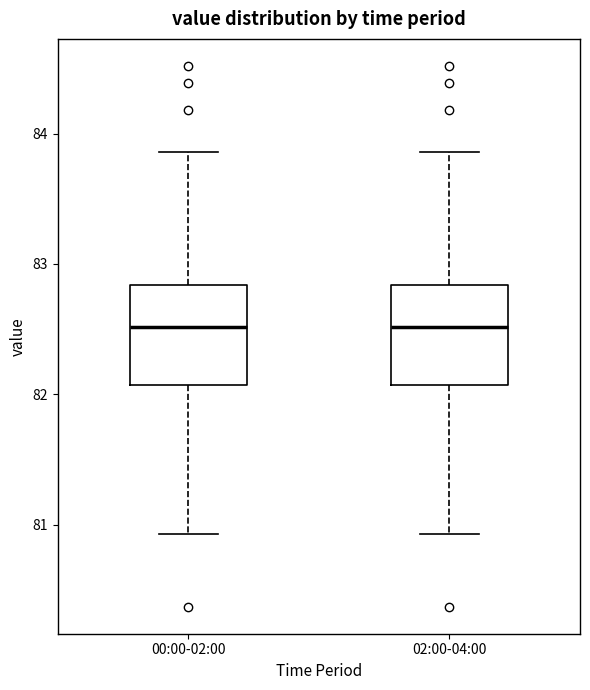

Reading left to right, transcribe this box plot: for each box, give where its median line is, the range the box spans, and where its two whiskers end, as read against the y-axis. The values are not printed on the chart, so give them approximately, as read against the axis.

00:00-02:00: median 82.5, box 82.1 to 82.8, whiskers 80.9 to 83.9
02:00-04:00: median 82.5, box 82.1 to 82.8, whiskers 80.9 to 83.9